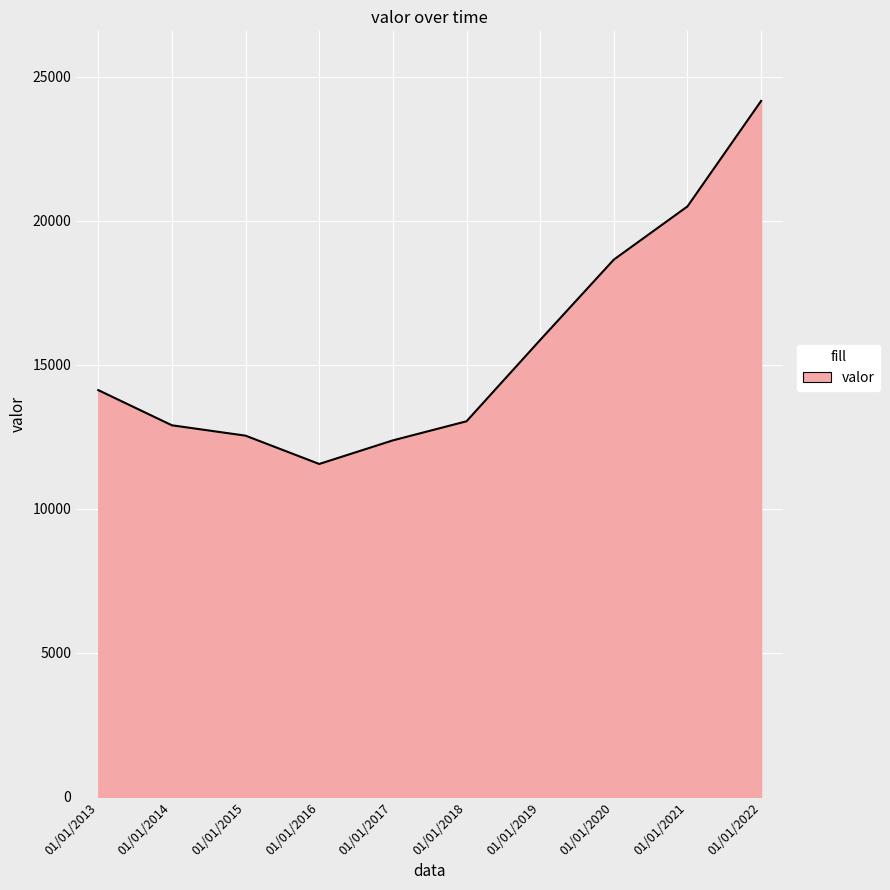

Which label corresponds to the smallest value in the chart?

01/01/2016